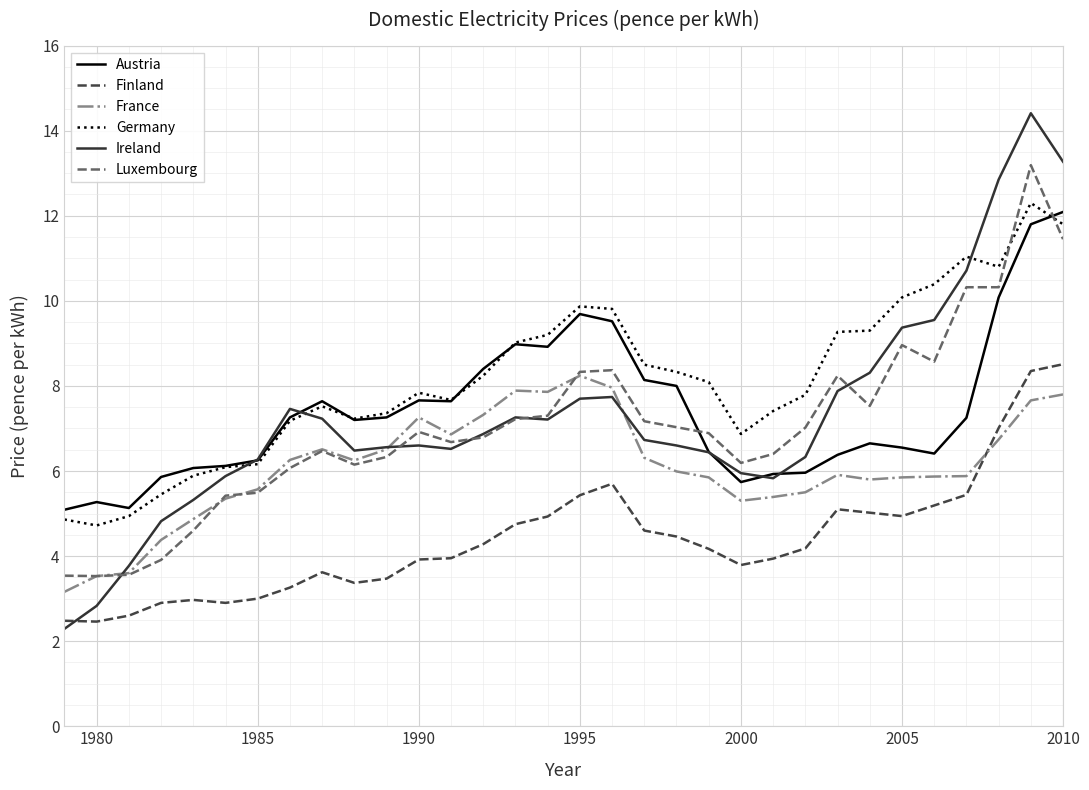

Which series has the widest spread of values?

Ireland